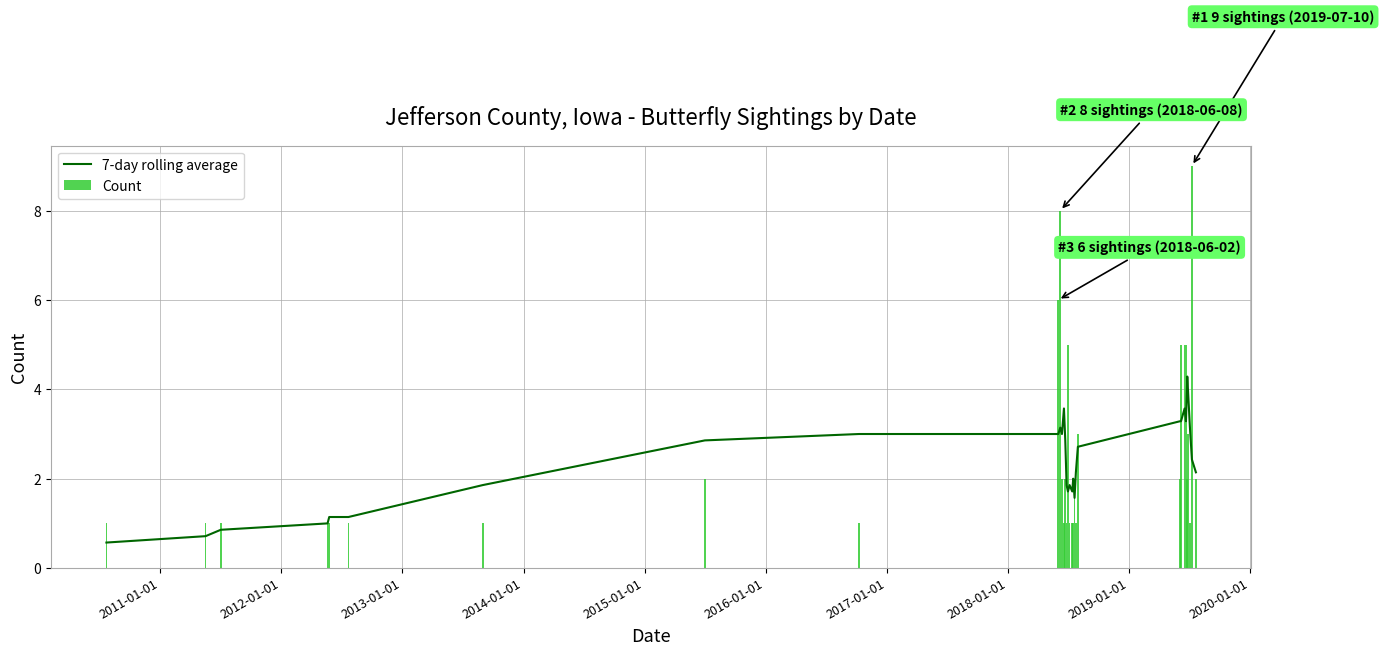

What is the difference between the second highest and second lowest values in the Count series?

7